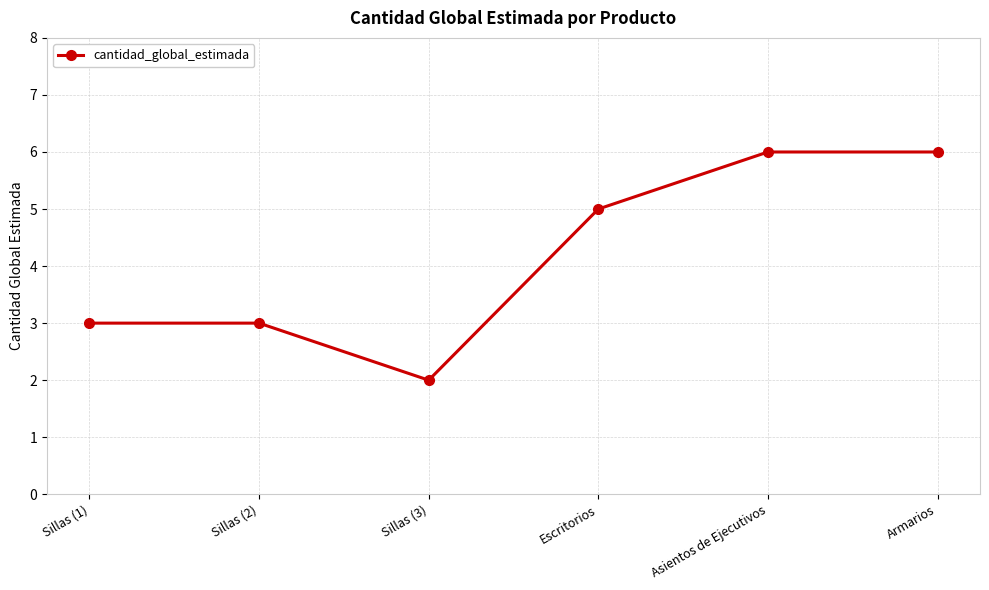

What is the ratio of the value at Sillas (1) to the value at Sillas (2)?

1.0